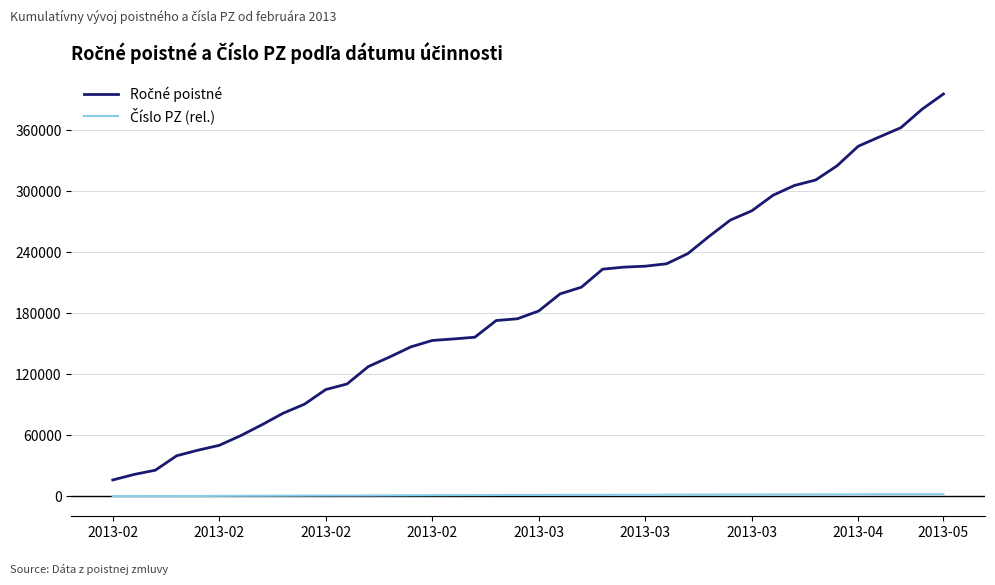

Does the chart have visible grid lines?

Yes